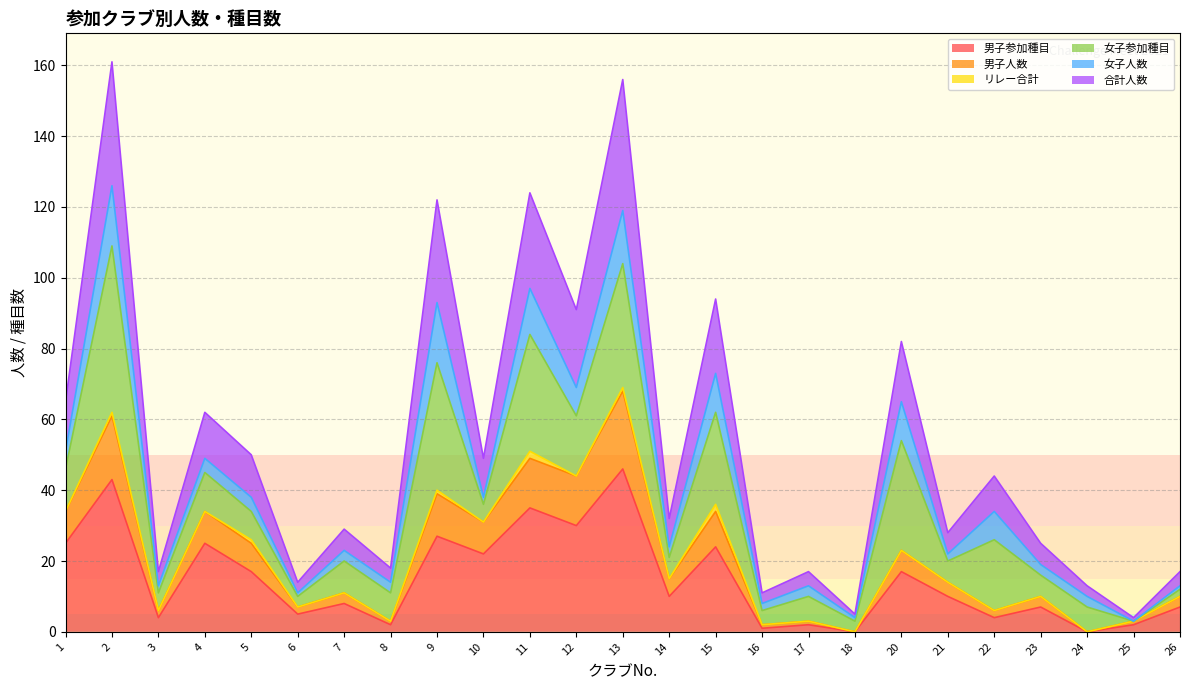

Where is the first local maximum for 男子参加種目?

2